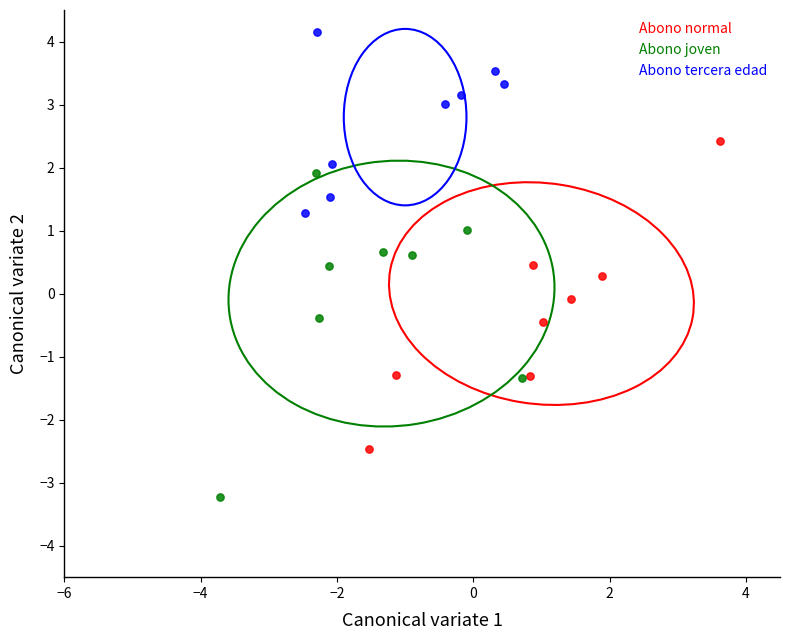

Which series reaches the minimum Y coordinate?

Abono joven